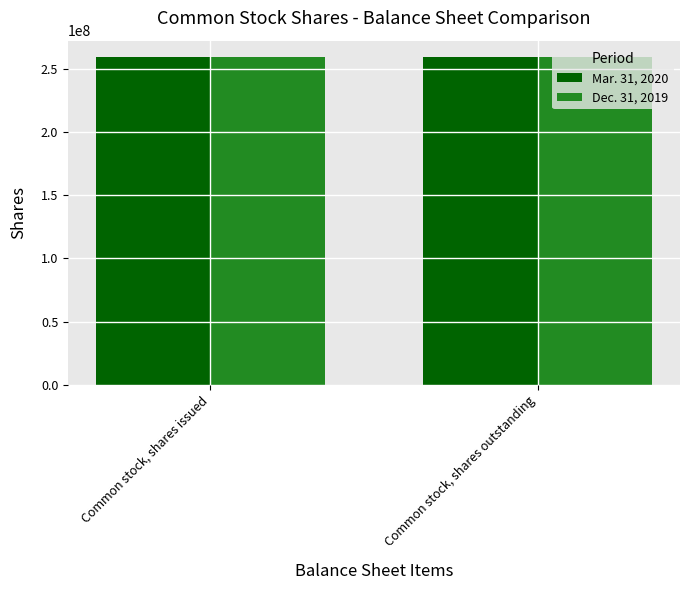

List the series in order of their peak value, lowest first.

Dec. 31, 2019, Mar. 31, 2020